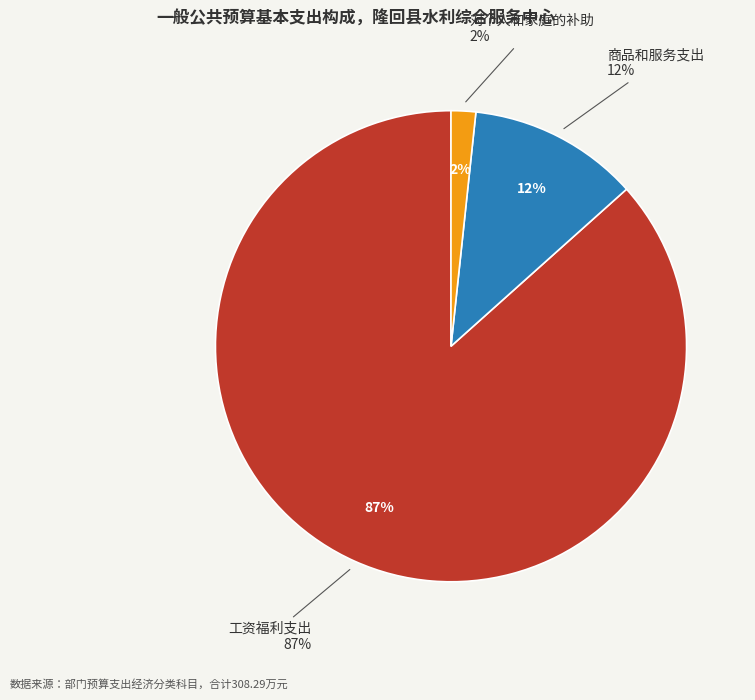

Rank the categories by value from highest to lowest.

工资福利支出, 商品和服务支出, 对个人和家庭的补助